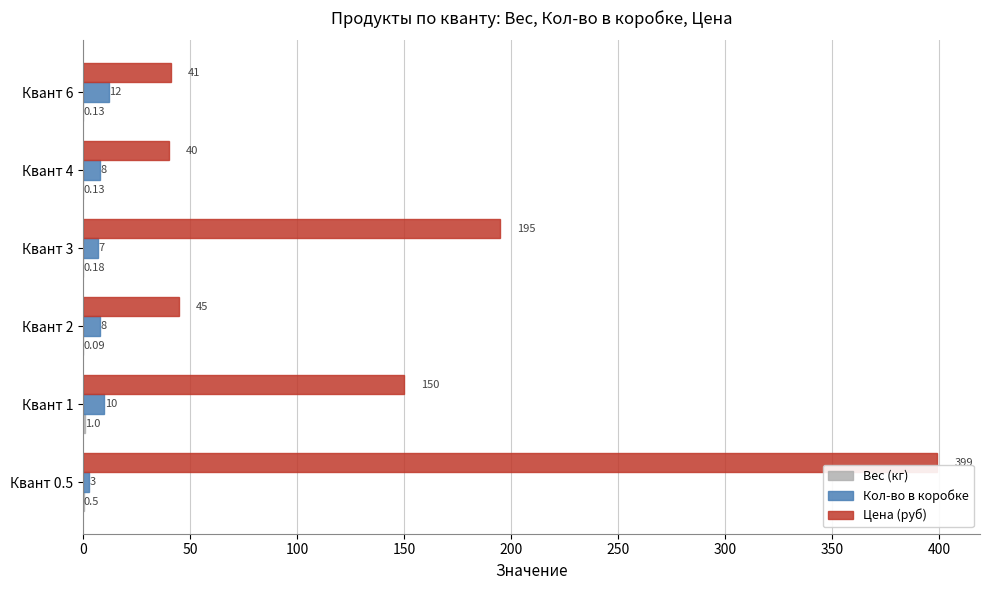

What is the sum of the Кол-во в коробке values at Квант 1 and Квант 2?

18.0